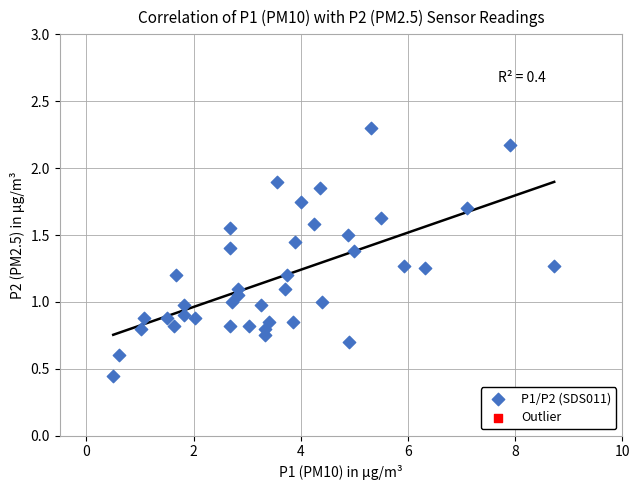

How many points are shown in the scatter plot?

40